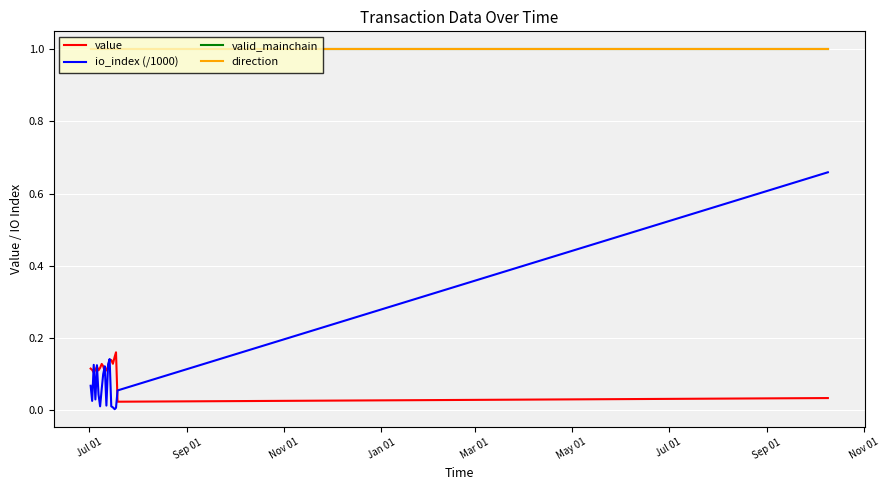

What is the value of the value point at the 16th from the left?

0.1